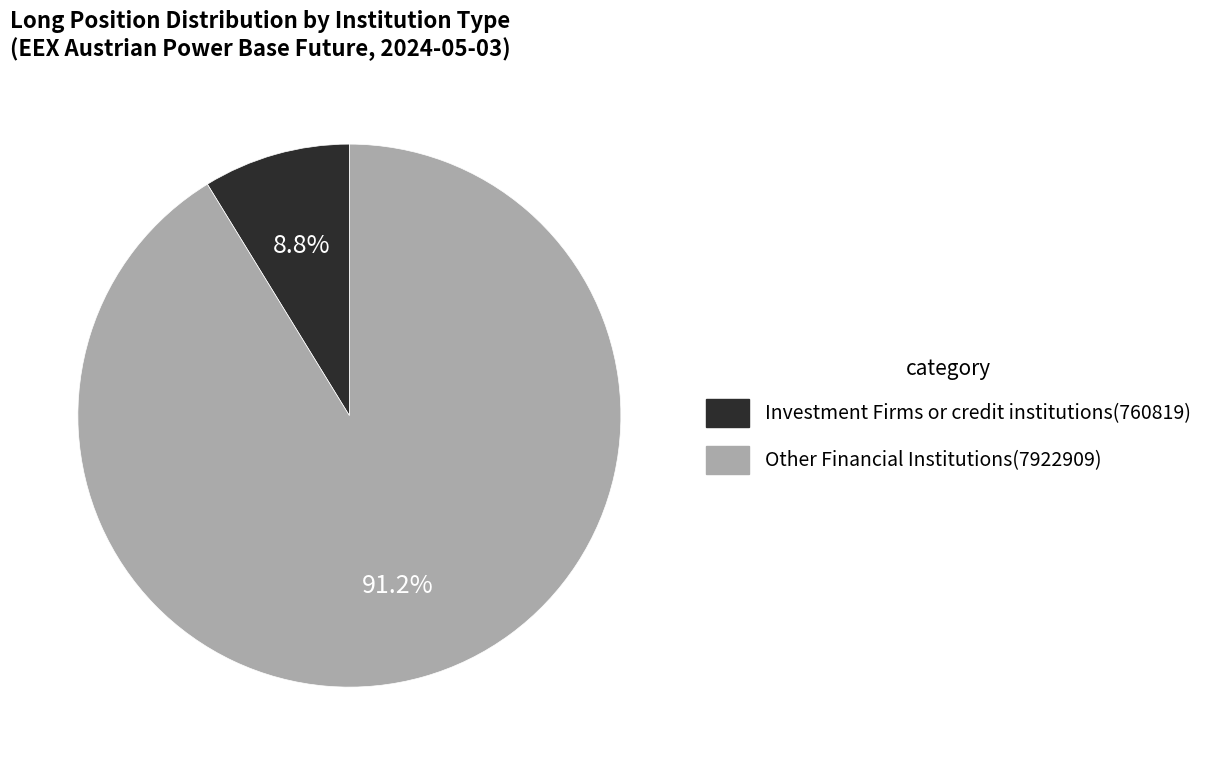

Does any single category account for the majority?

Yes